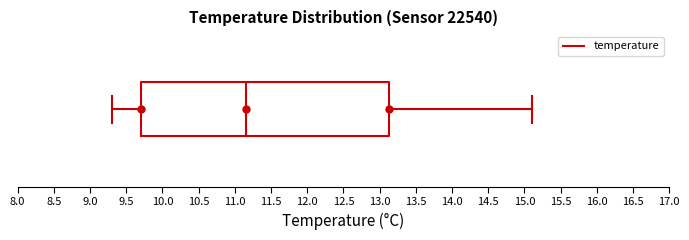

Read this box plot against the x-axis: the position of the median line, the range covered by the box, and the ends of both whiskers. The values are not printed on the chart, so give them approximately, as read against the axis.

median 11.15, box 9.70 to 13.15, whiskers 9.30 to 15.10